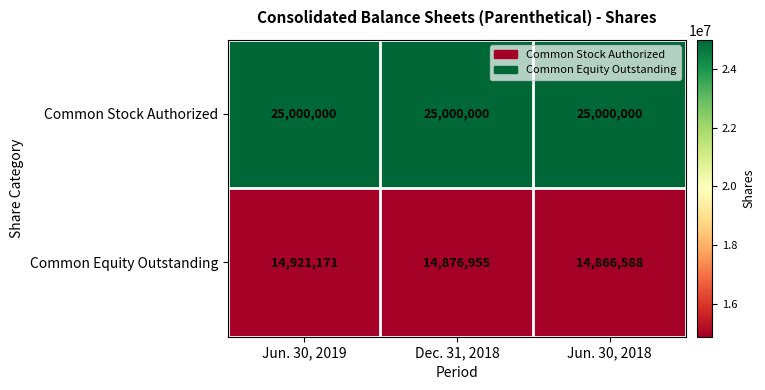

How many values in the Common Equity Outstanding series are below 14876955?

1